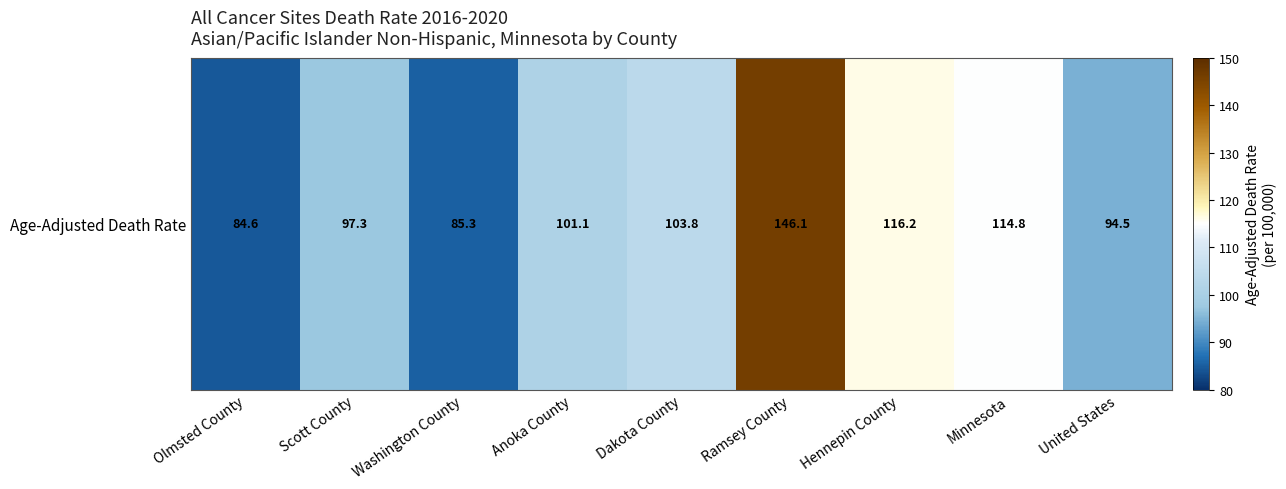

Count the number of values greater than 101.

5